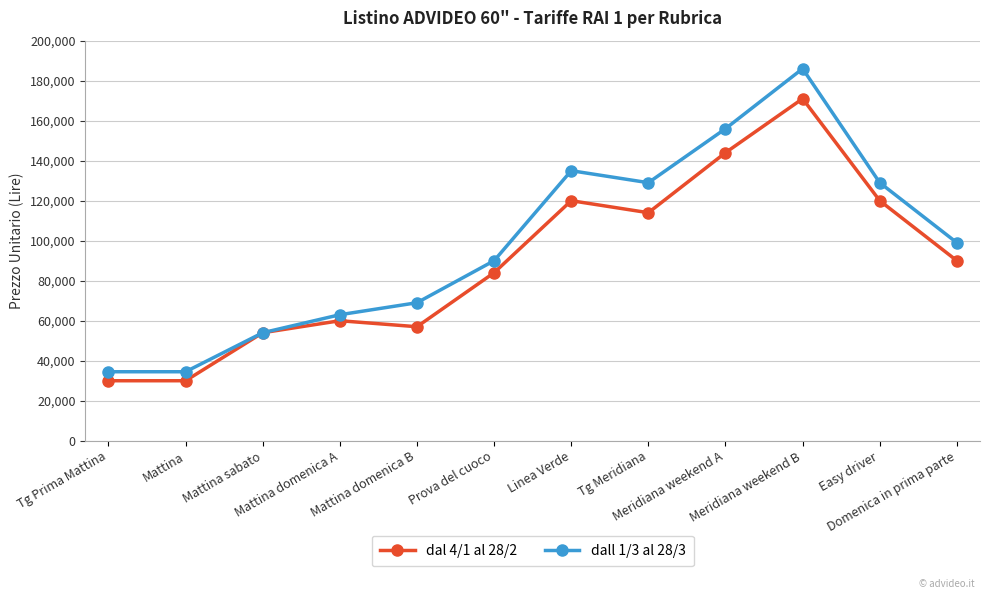

Which series has the largest total across all categories?

dall 1/3 al 28/3